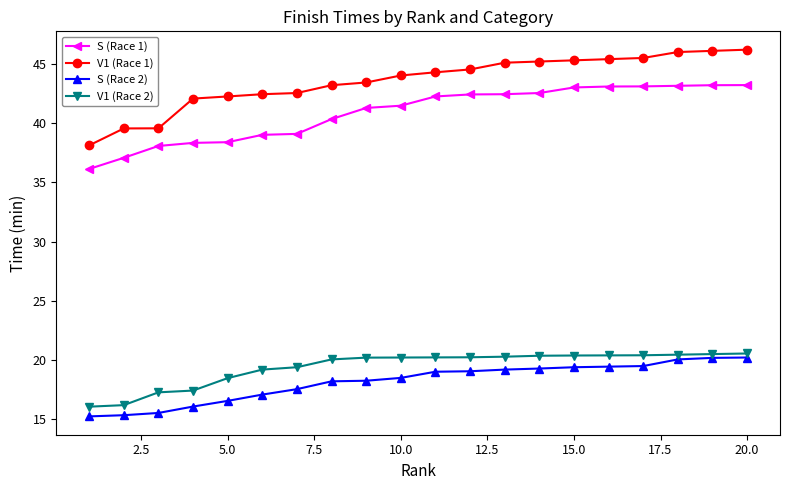

Does the chart display data point markers on the line(s)?

Yes